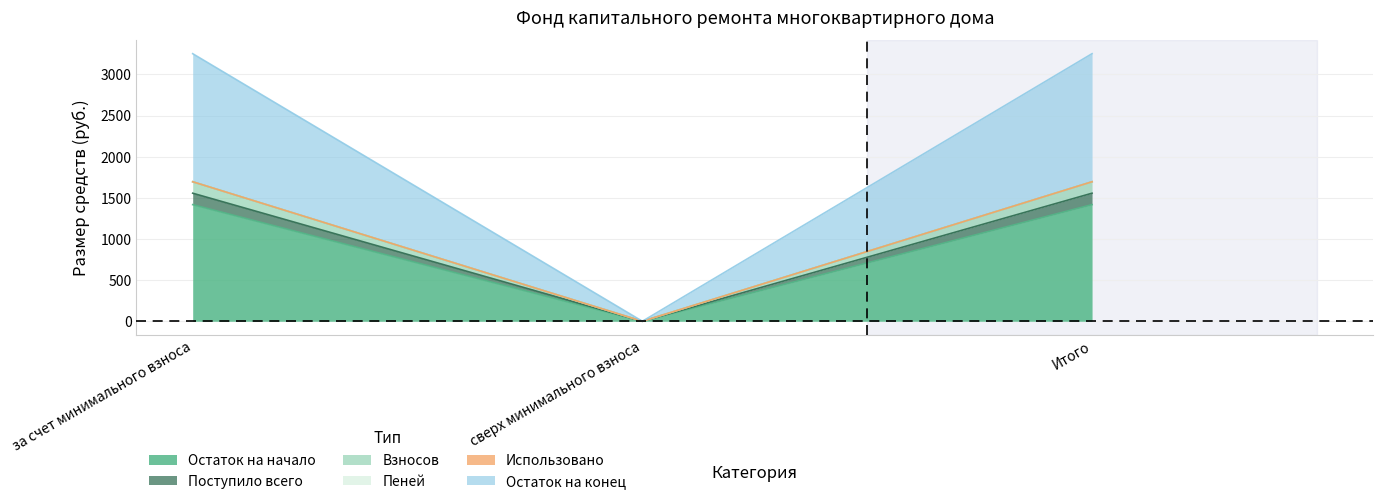

The value of Взносов at за счет минимального взноса is 944.0. True or false?

False